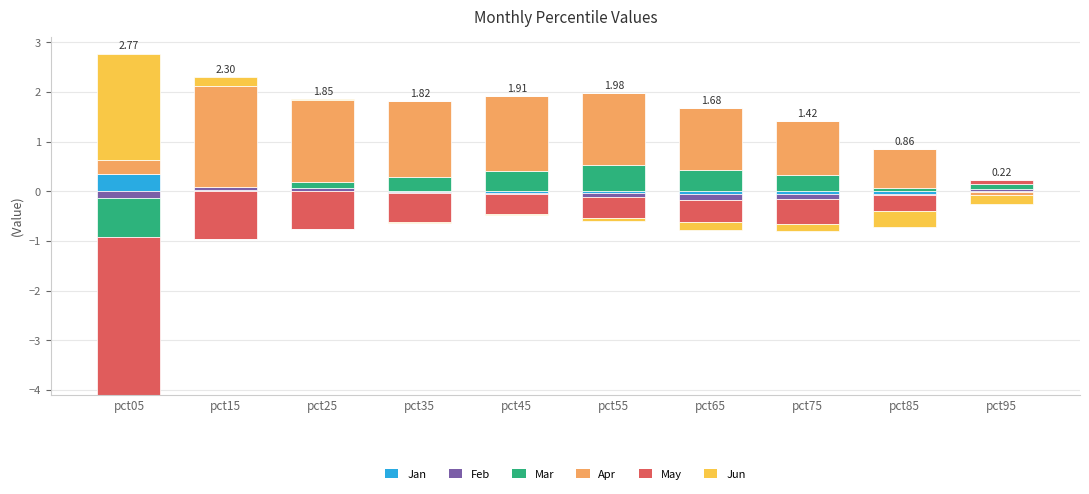

At which label does Feb reach its peak?

pct15